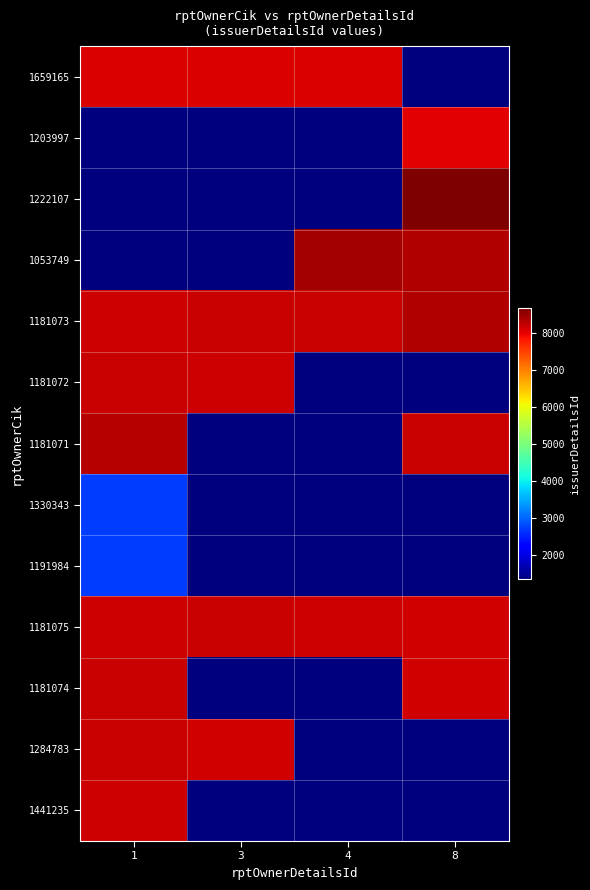

Rank the series by their maximum value, from highest to lowest.

1222107, 1053749, 1181073, 1181071, 1284783, 1181075, 1181072, 1181074, 1441235, 1659165, 1203997, 1330343, 1191984